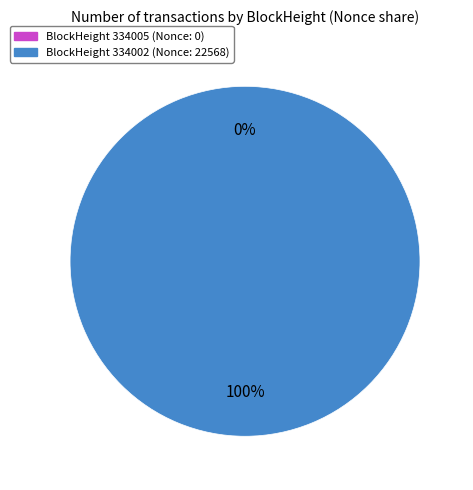

The 334005 slice represents 1% of the pie. True or false?

False